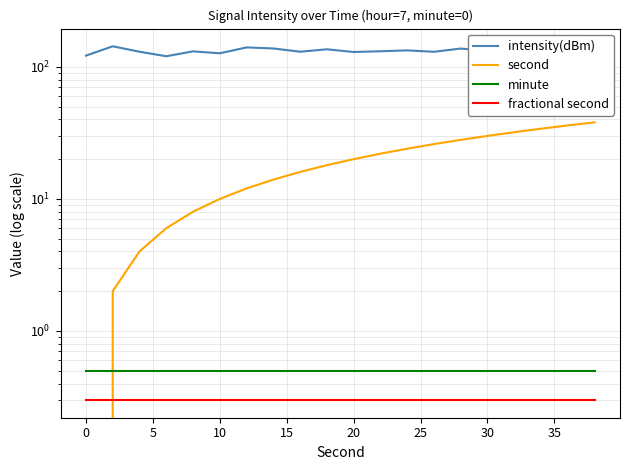

What is the average value of the intensity(dBm) series?

132.0